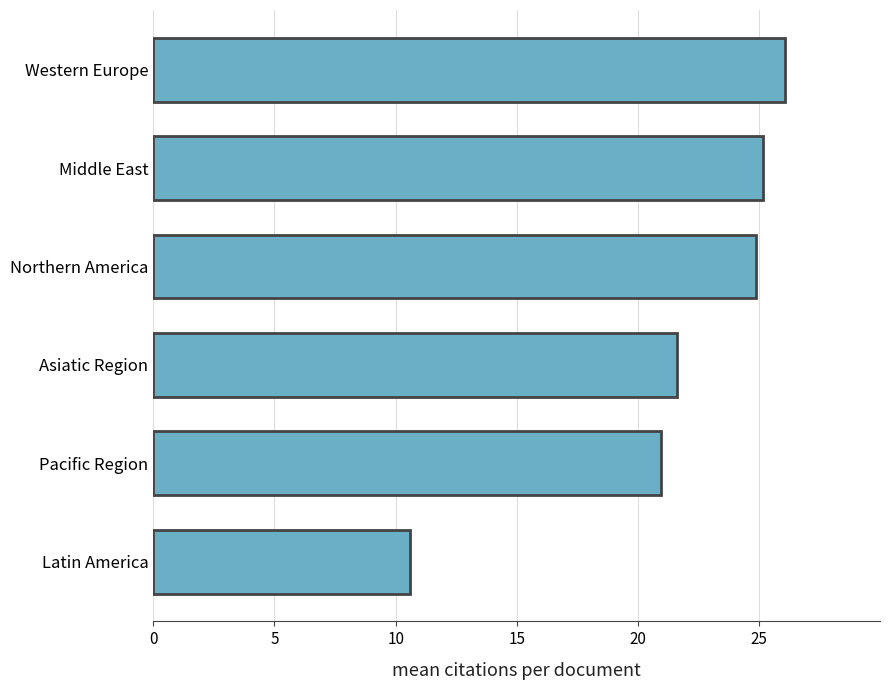

What is the change in value from Pacific Region to Middle East?

+4.2